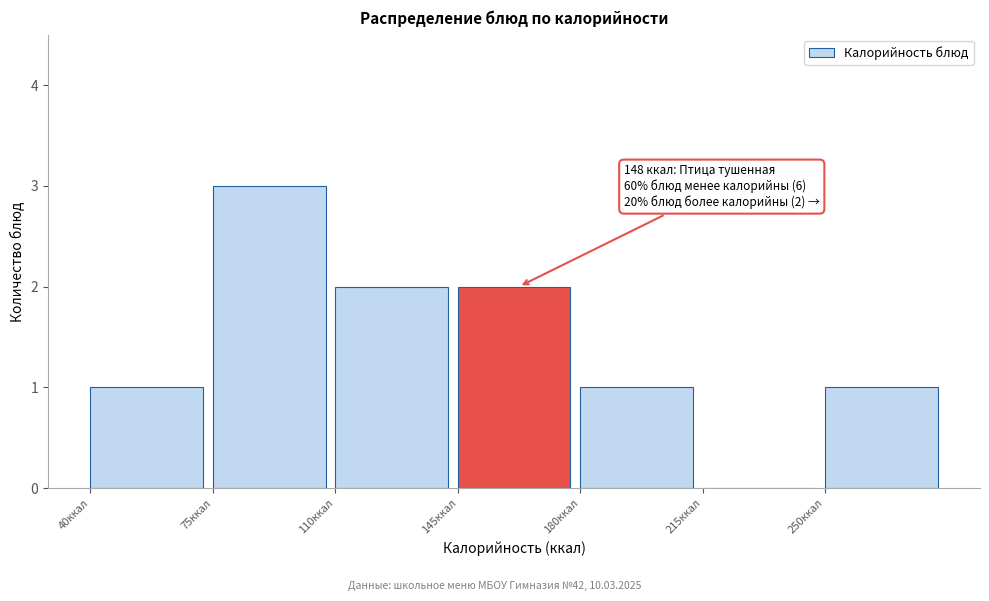

Over which range of the x-axis is the bar tallest?

75 to 110